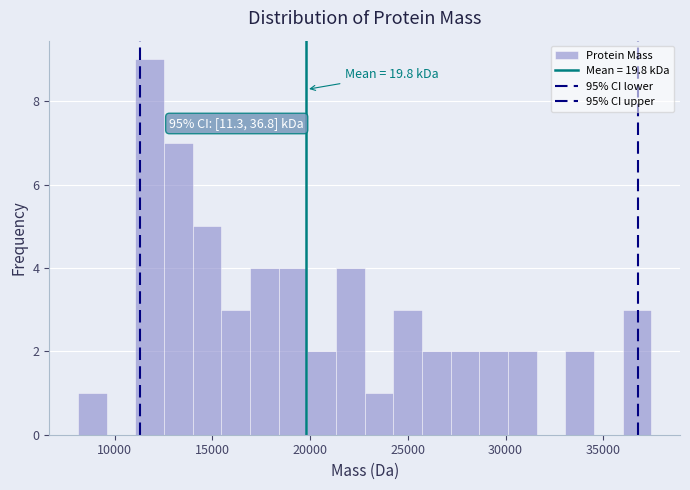

Read against the x-axis, roughly where is the centre of the tallest bar?

12000